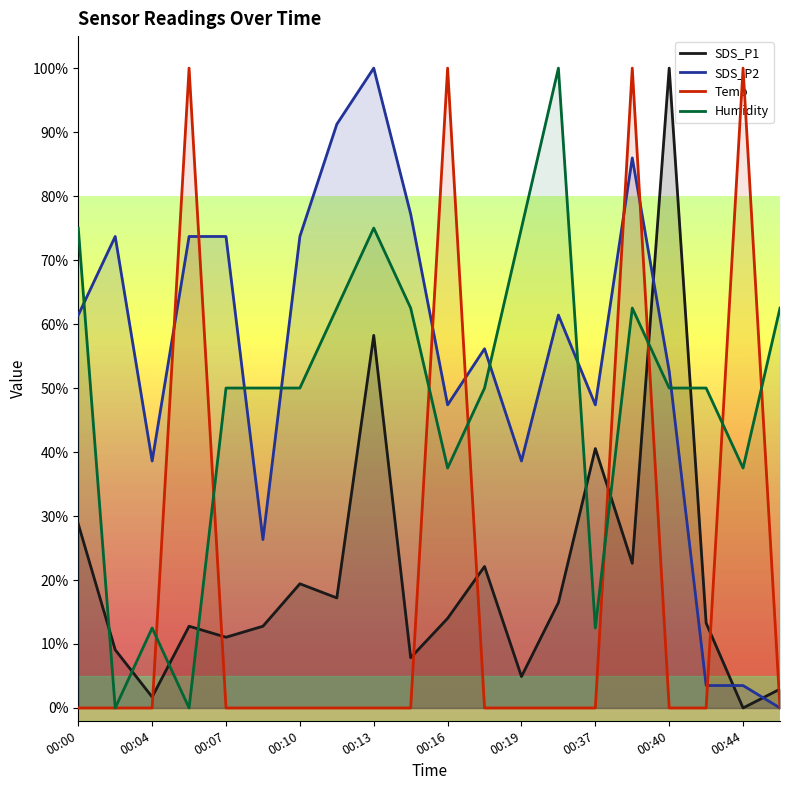

How many distinct data groups are displayed?

4